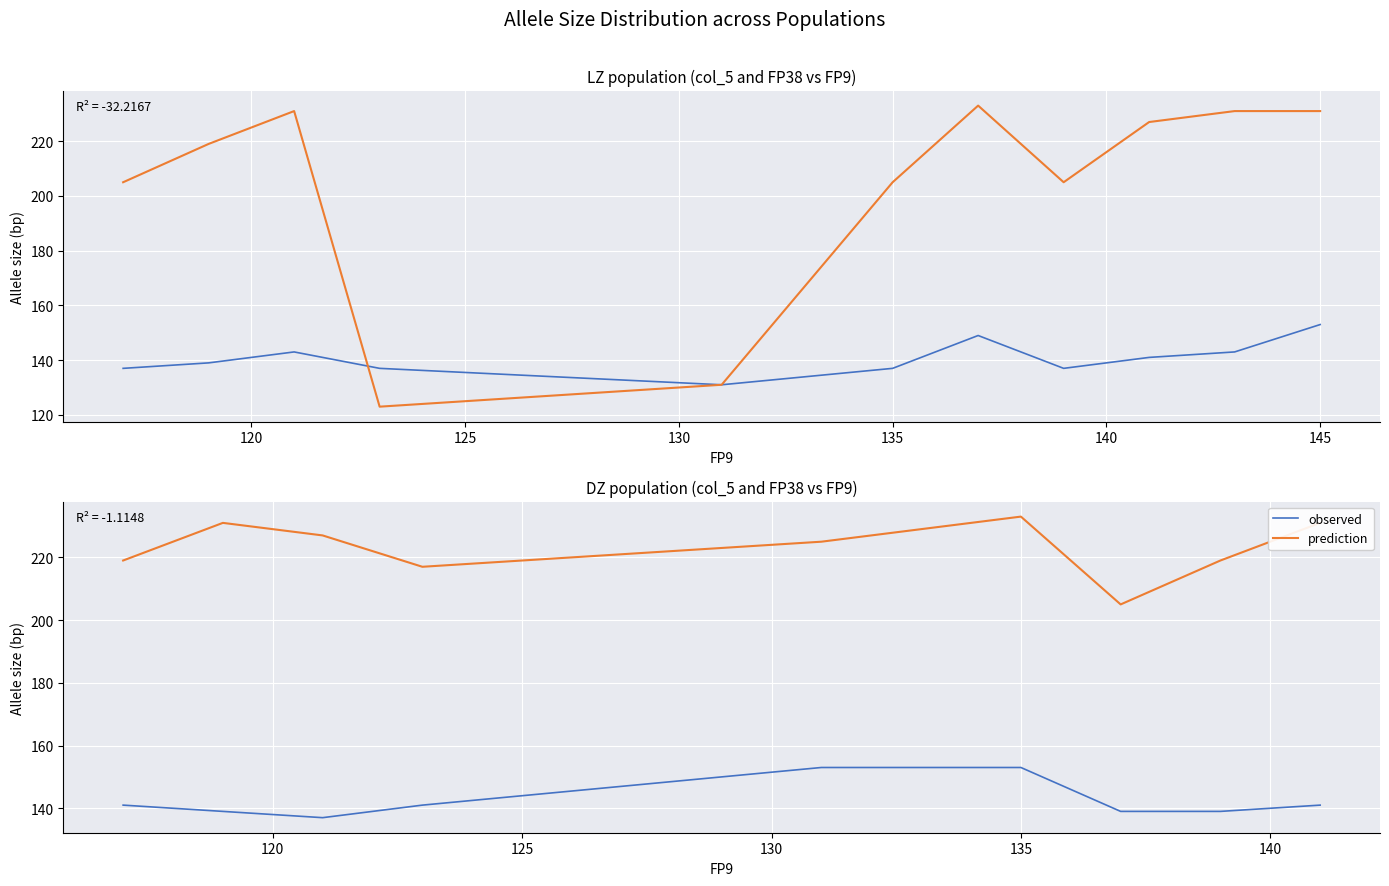

True or false: prediction and observed cross at least once.

False